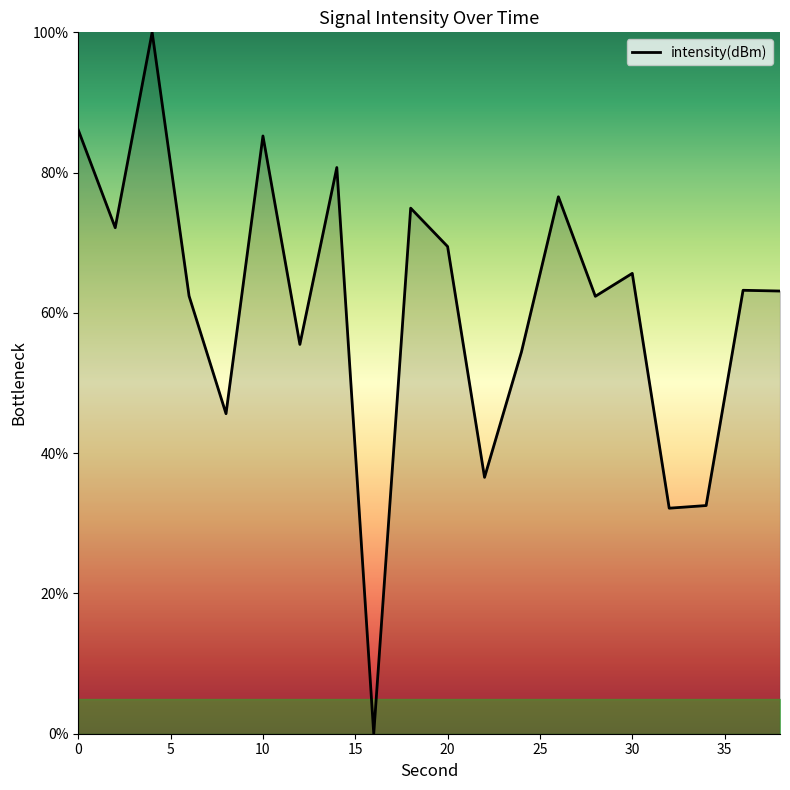

How many lines are shown in the chart?

1